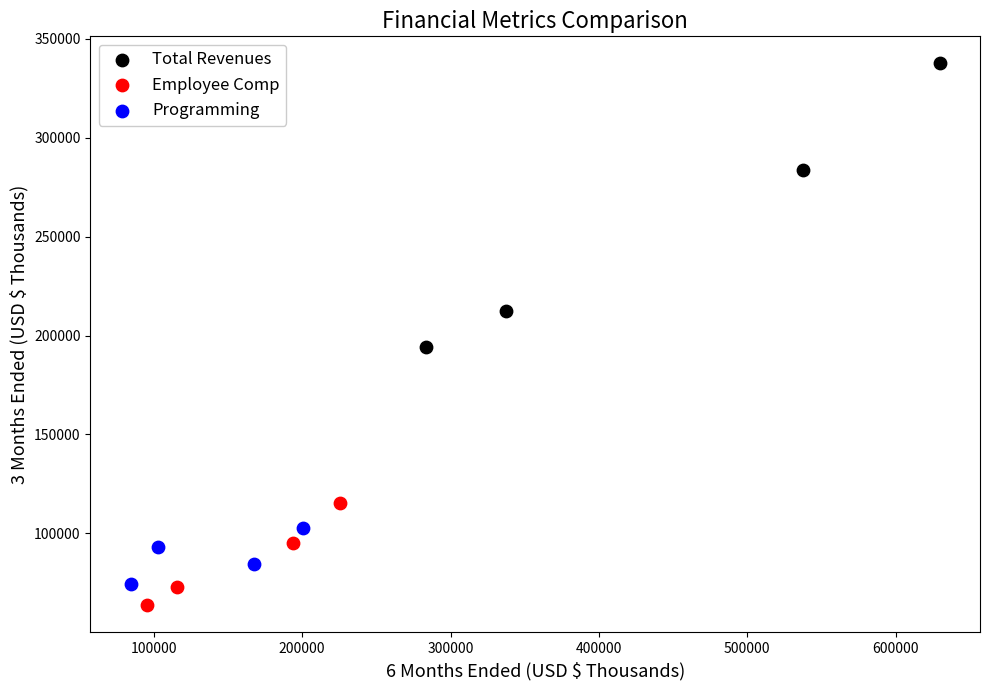

Which series has the widest spread of Y values?

Total Revenues